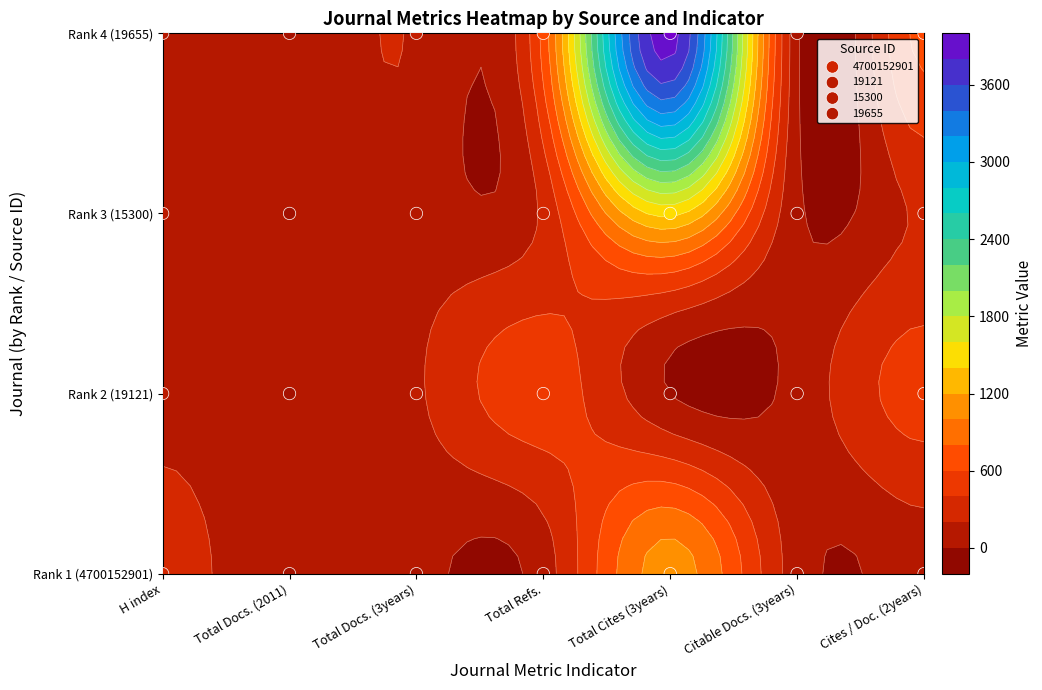

How many distinct data groups are displayed?

4